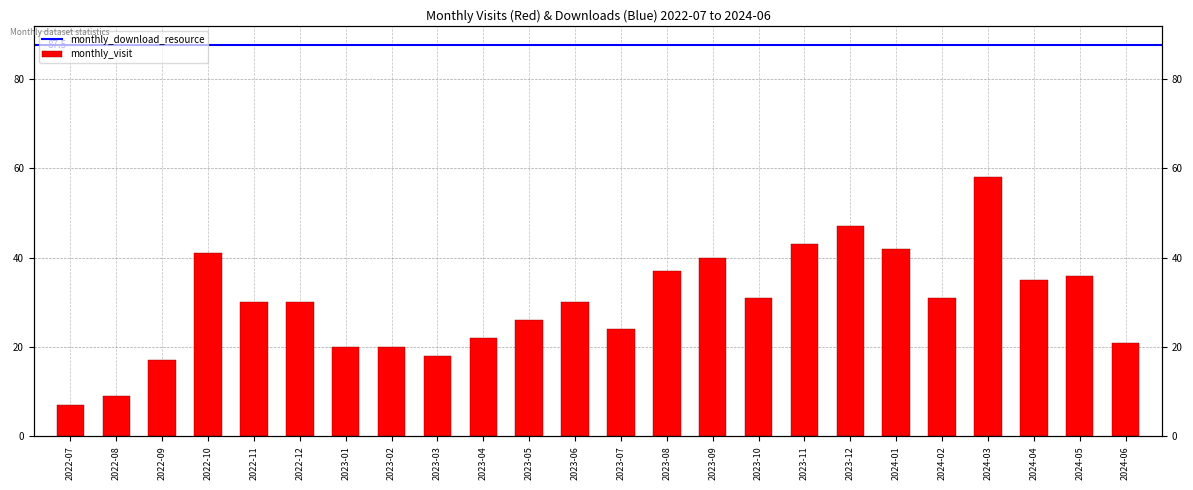

What is the average value?

30